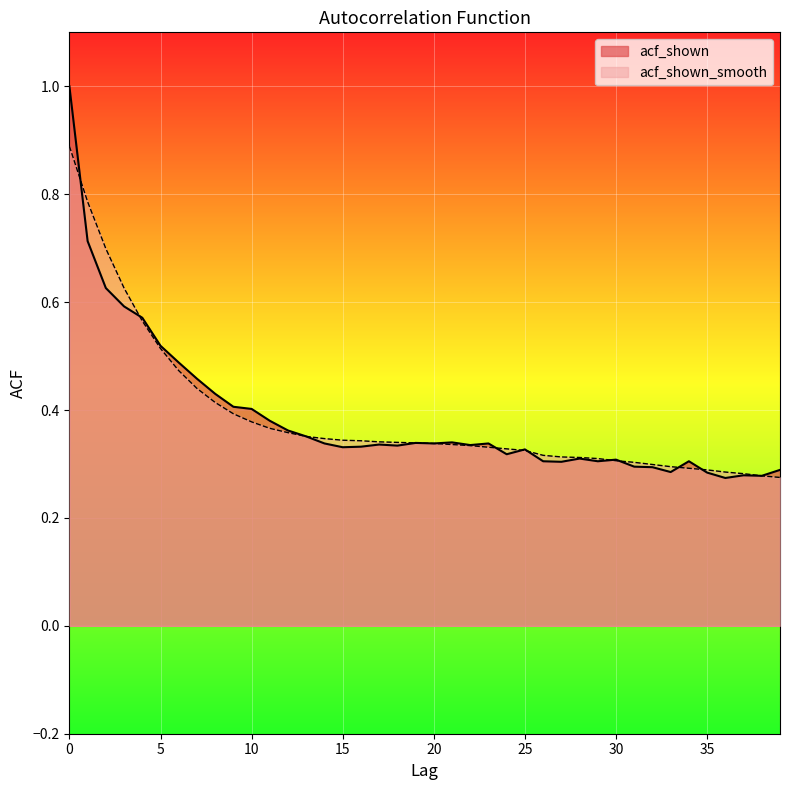

Count the acf_shown values in the range 0 to 1.

40